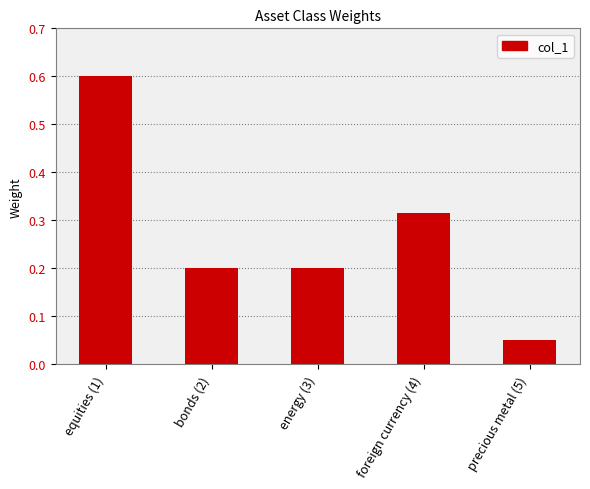

The value at equities (1) is 0.6. True or false?

True